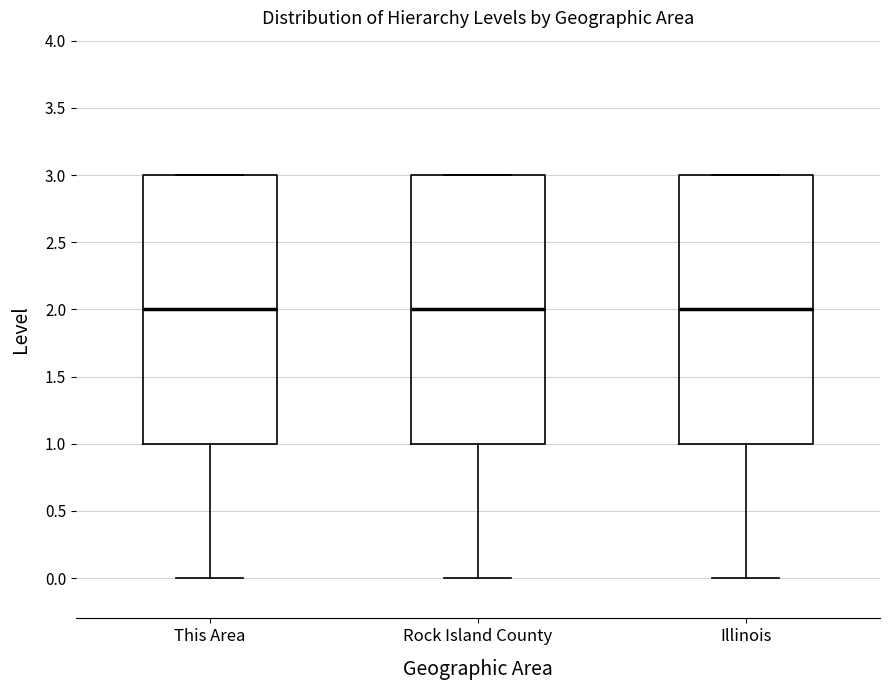

Where is the lower edge of the box for Rock Island County on the y-axis? The values are not printed on the chart, so give them approximately, as read against the axis.

1